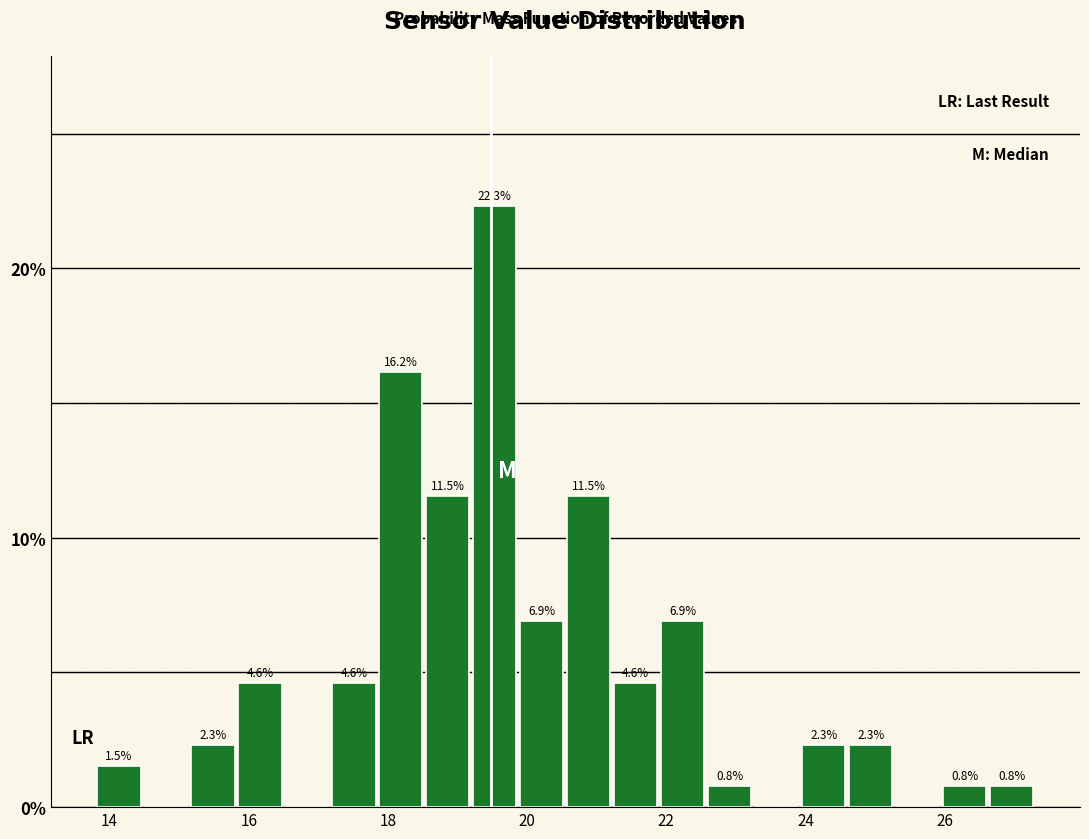

Around what value on the x-axis is the tallest bar? Give the approximate position of its centre, as read against the axis.

19.6